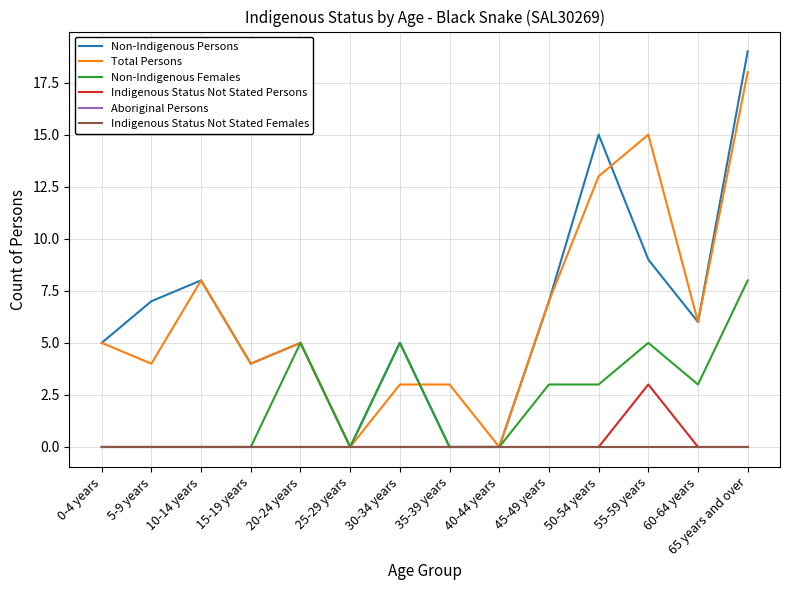

The Aboriginal Persons series shows 0 at 20-24 years. True or false?

True